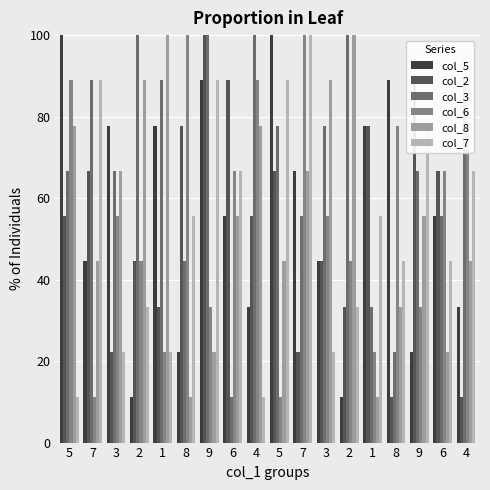

What are all the series names shown in the legend?

col_5, col_2, col_3, col_6, col_8, col_7